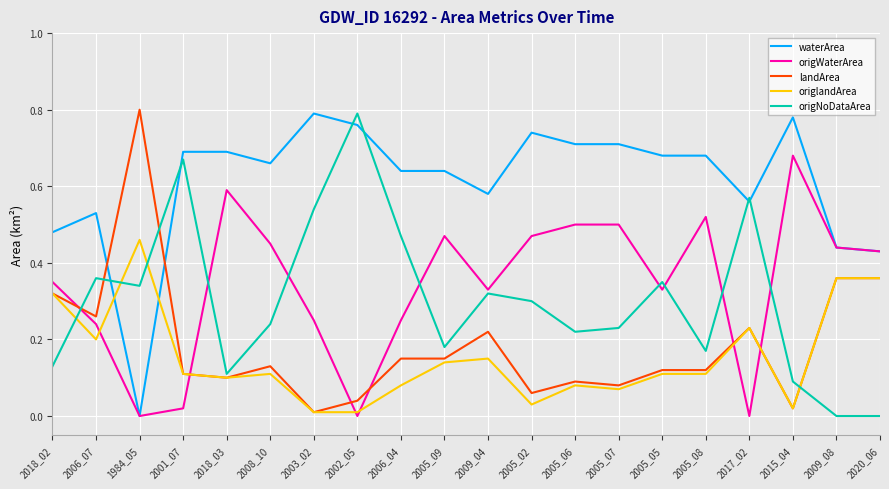

How many lines are shown in the chart?

5